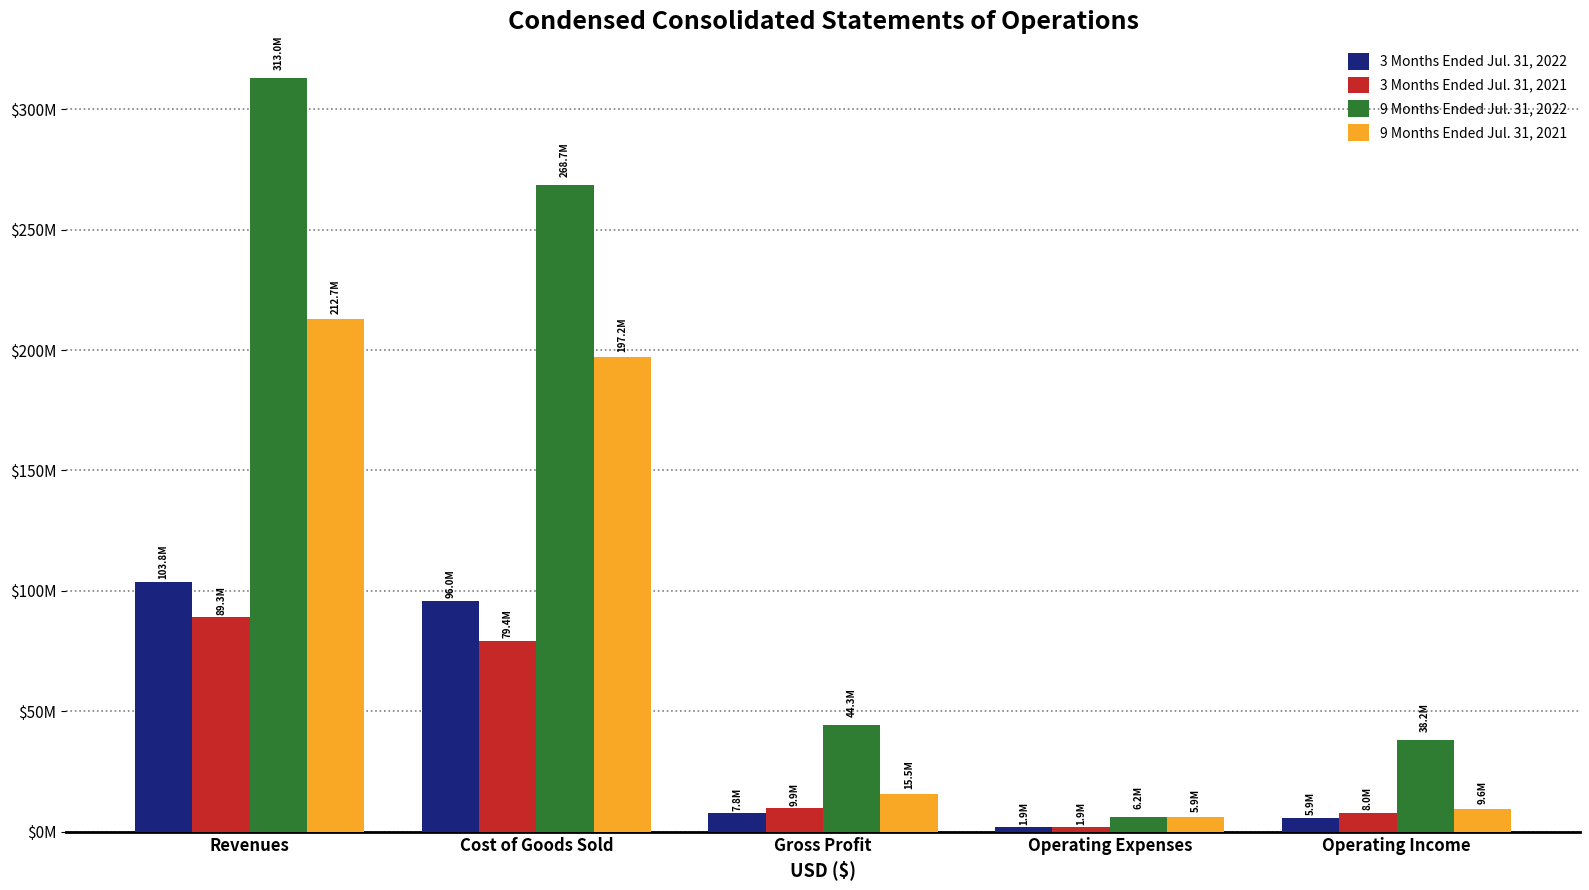

The value of 3 Months Ended Jul. 31, 2021 at Operating Income is 7965872. True or false?

True